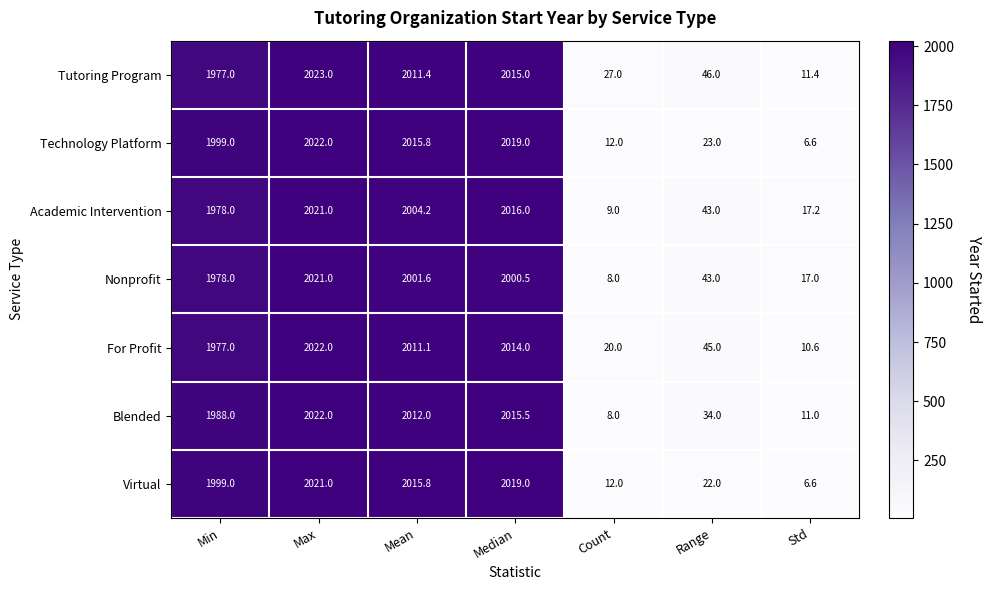

What is the difference between the highest and lowest values at Range?

24.0